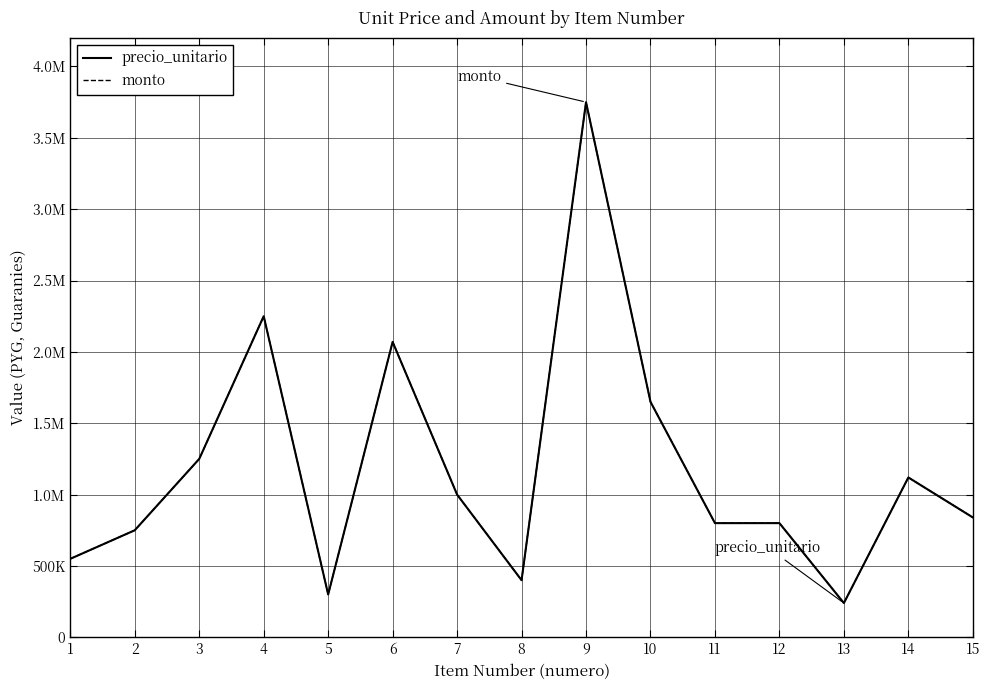

Does the chart display data point markers on the line(s)?

No